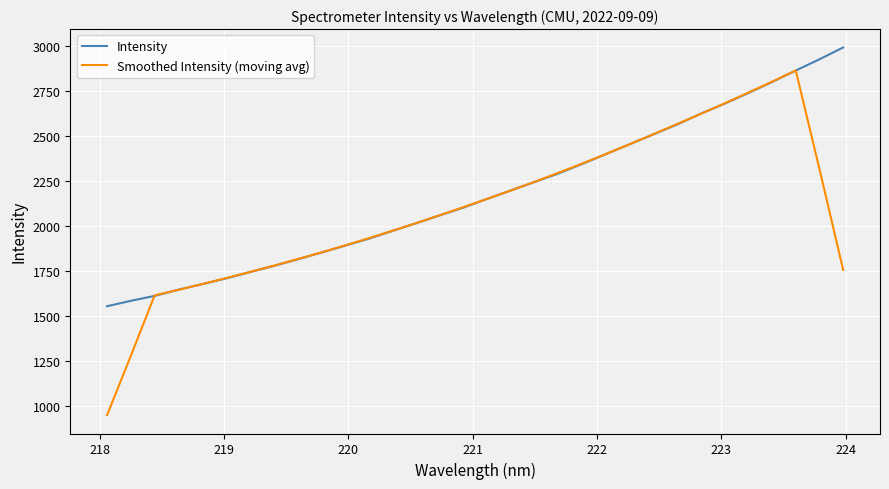

Which series has the largest range (max minus min)?

Smoothed Intensity (moving avg)